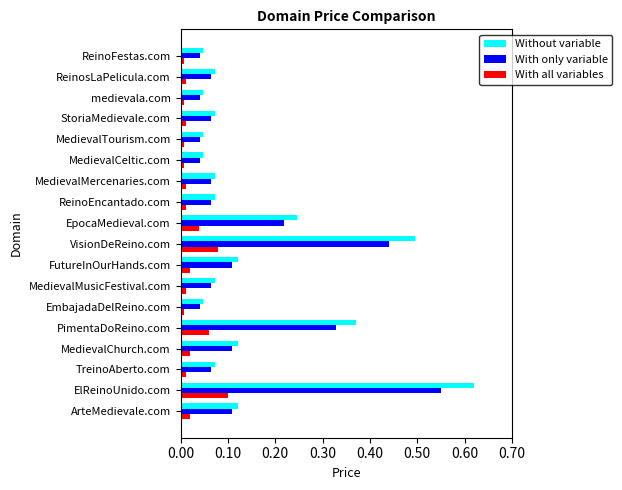

Which series has the widest spread of values?

Without variable